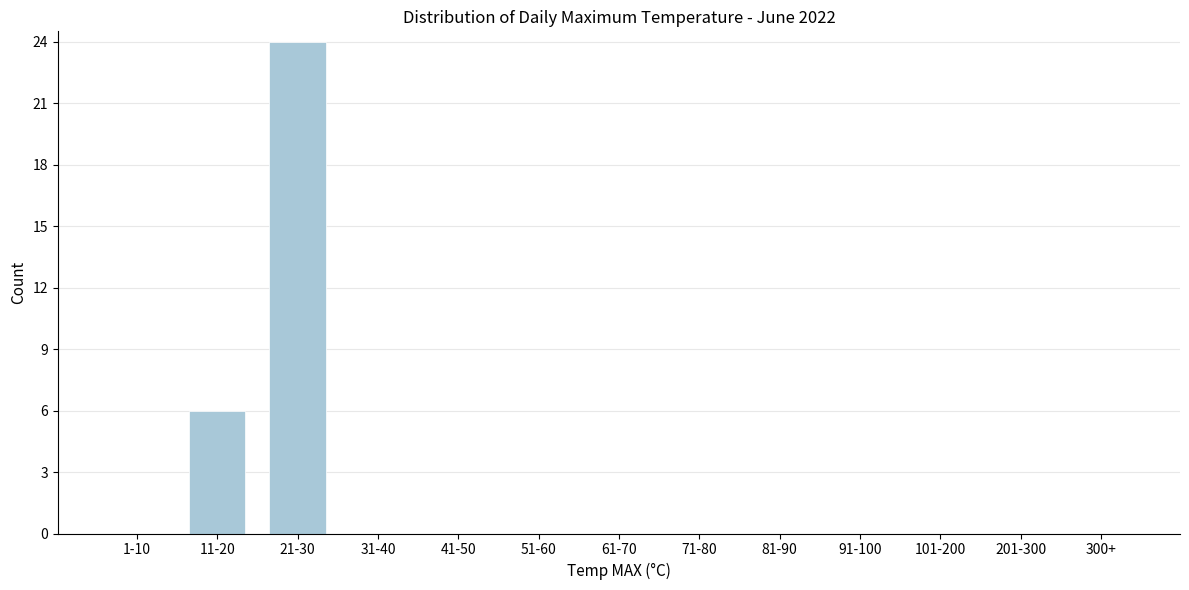

Reading right to left, what are all the values shown in this chart?

300+=0	201-300=0	101-200=0	91-100=0	81-90=0	71-80=0	61-70=0	51-60=0	41-50=0	31-40=0	21-30=24	11-20=6	1-10=0